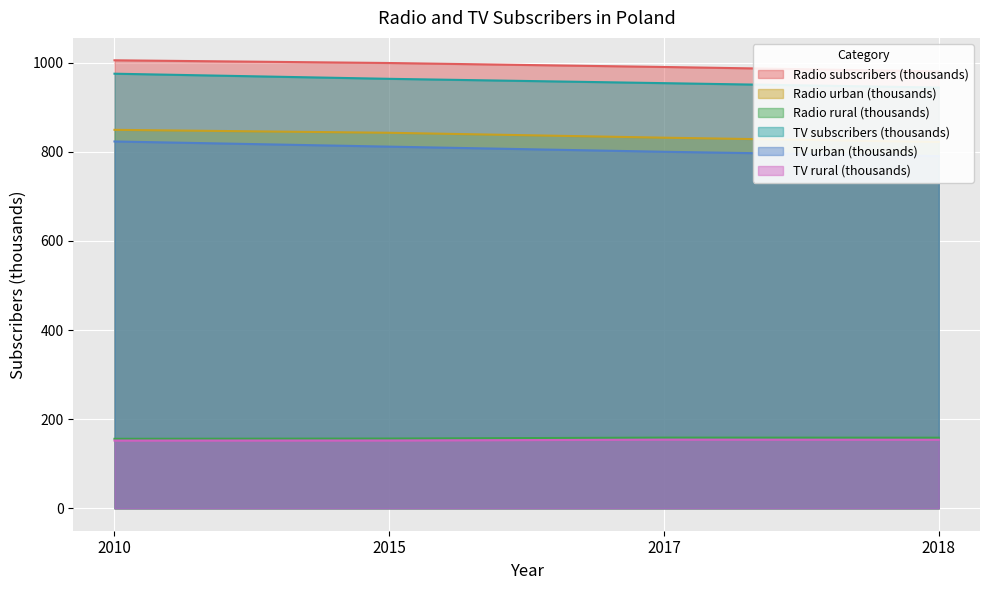

True or false: Radio urban (thousands) and Radio rural (thousands) intersect in this chart.

False